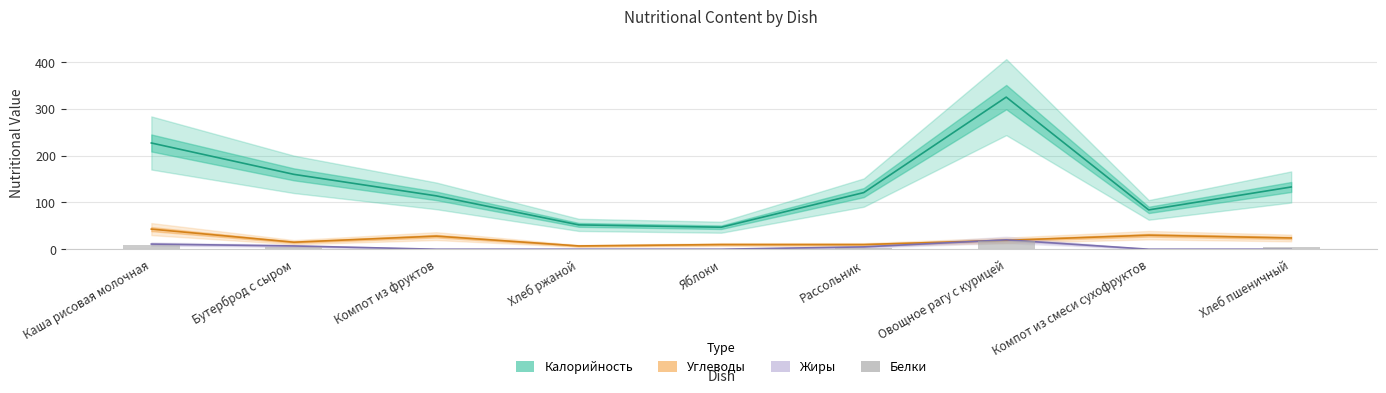

At which label does the data first exceed 2?

Каша рисовая молочная